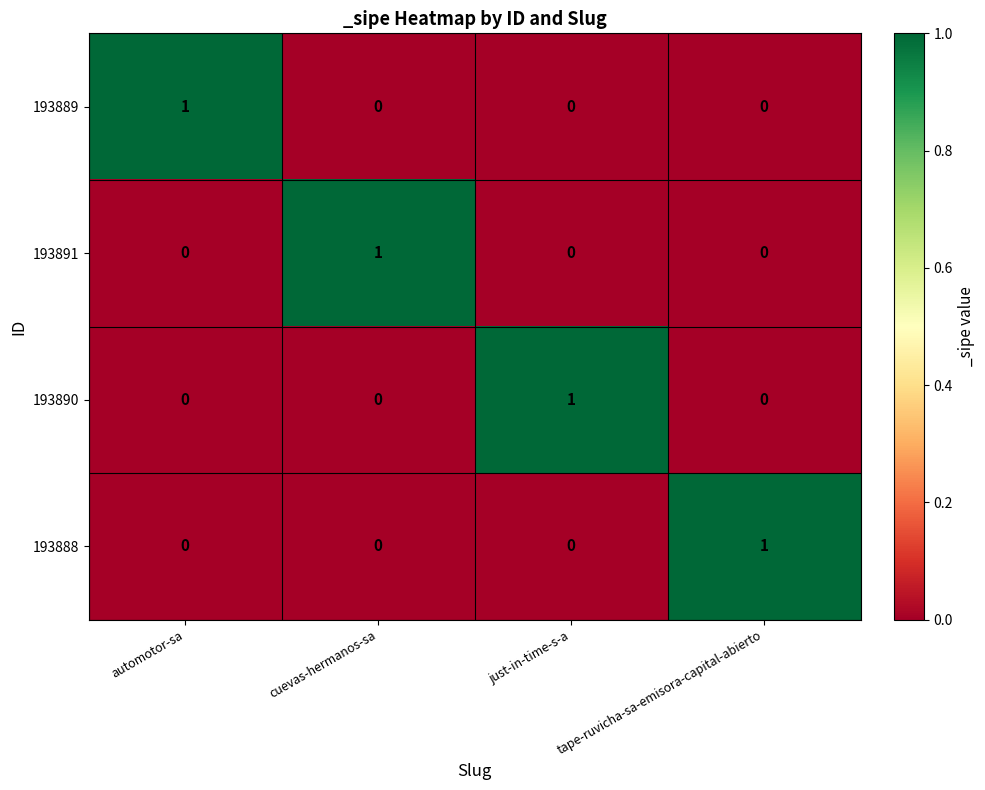

At how many categories does at least one series exceed 0?

4